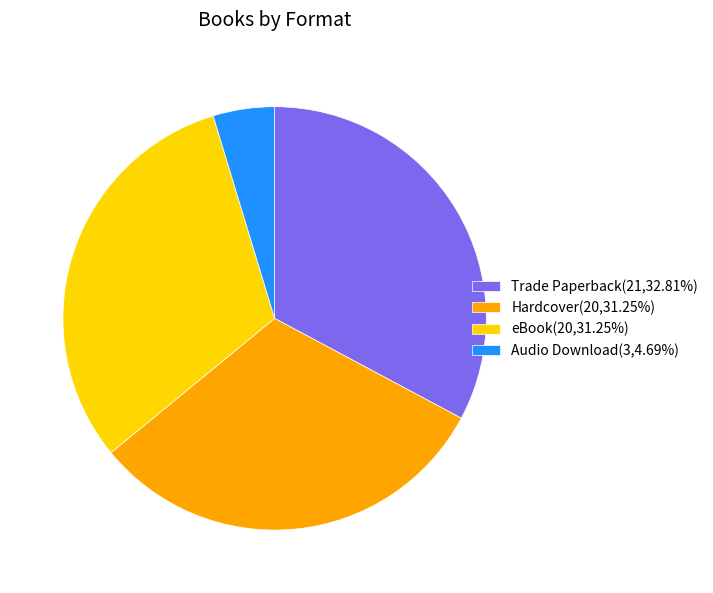

Does Trade Paperback(21,32.81%) account for over 50% of the chart?

No